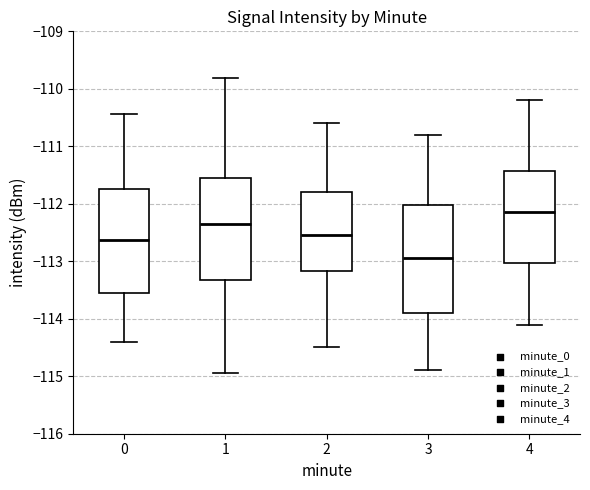

Which box's median line is the lowest?

3